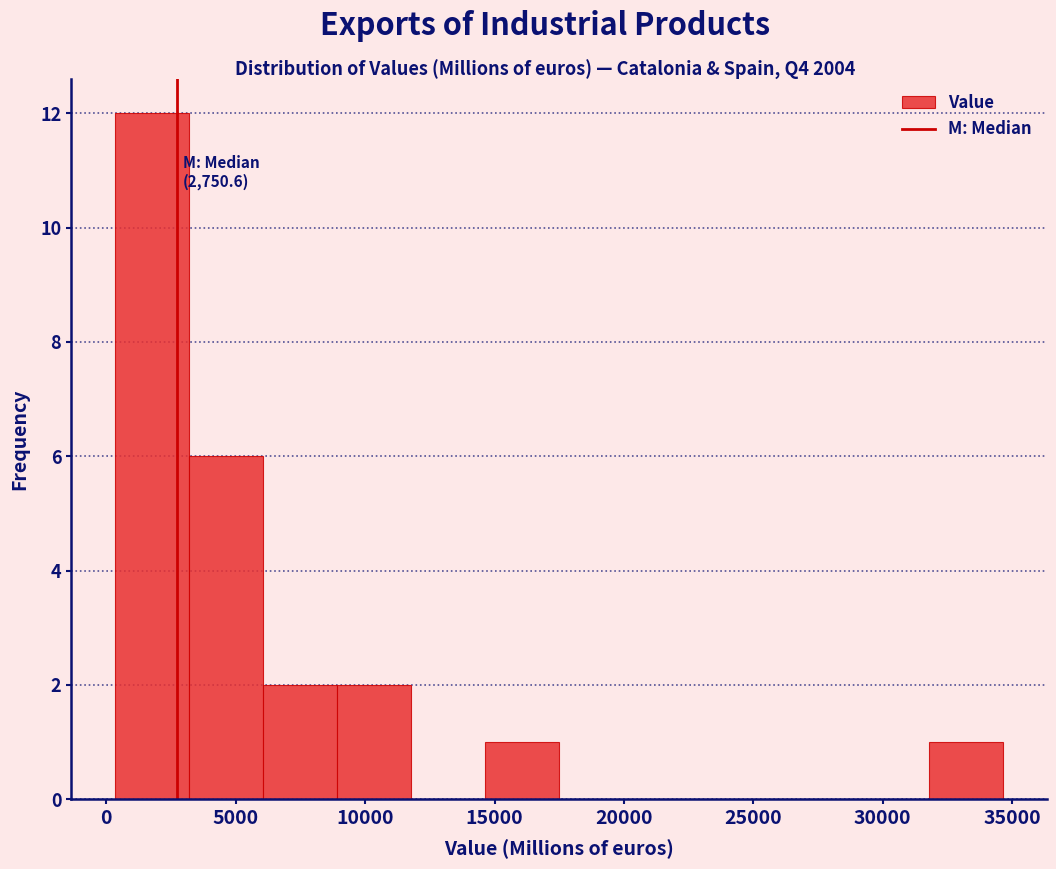

Over which range of the x-axis is the bar tallest?

500 to 3000